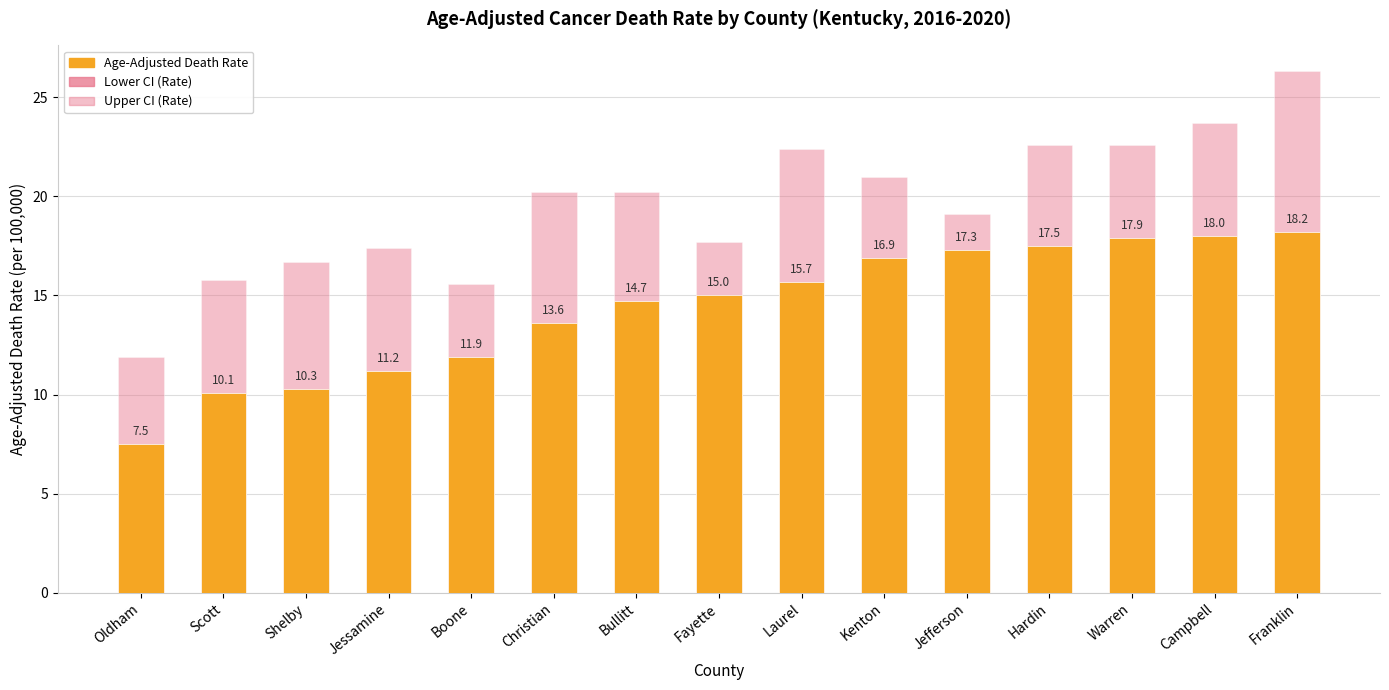

How many bars are there in each group?

3